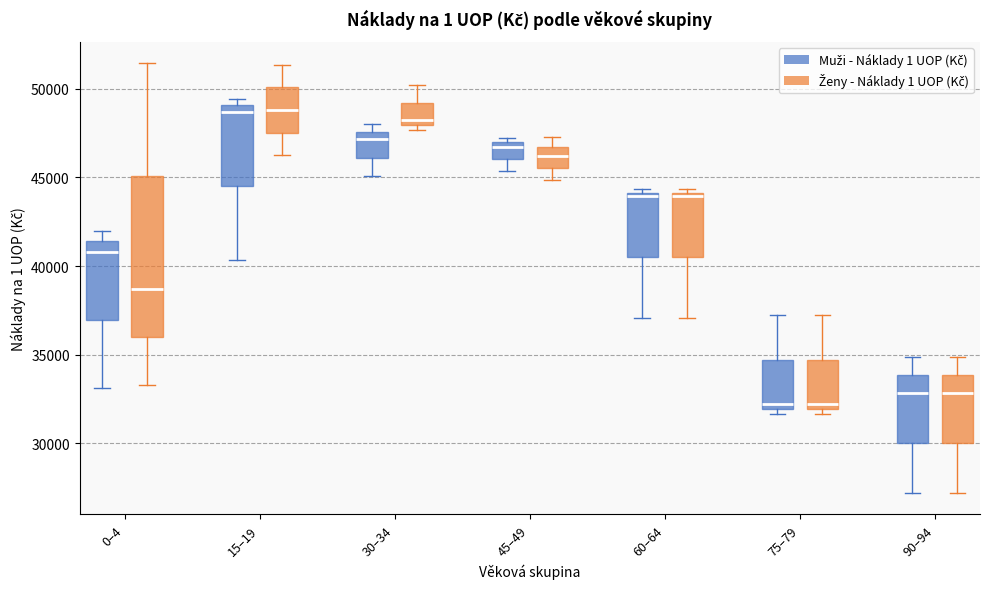

Reading left to right, read every box against the y-axis: the position of its median line, the range the box covers, and the ends of its whiskers. The values are not printed on the chart, so give them approximately, as read against the axis.

0–4 (Muži - Náklady 1 UOP (Kč)): median 41000, box 37000 to 41500, whiskers 33000 to 42000
0–4 (Ženy - Náklady 1 UOP (Kč)): median 38500, box 36000 to 45000, whiskers 33500 to 51500
15–19 (Muži - Náklady 1 UOP (Kč)): median 48500, box 44500 to 49000, whiskers 40500 to 49500
15–19 (Ženy - Náklady 1 UOP (Kč)): median 49000, box 47500 to 50000, whiskers 46000 to 51500
30–34 (Muži - Náklady 1 UOP (Kč)): median 47000, box 46000 to 47500, whiskers 45000 to 48000
30–34 (Ženy - Náklady 1 UOP (Kč)): median 48000 (just above the box's lower edge), box 48000 to 49000, whiskers 47500 to 50000
45–49 (Muži - Náklady 1 UOP (Kč)): median 46500, box 46000 to 47000, whiskers 45500 to 47000 (just above the box's upper edge)
45–49 (Ženy - Náklady 1 UOP (Kč)): median 46000, box 45500 to 46500, whiskers 45000 to 47500
60–64 (Muži - Náklady 1 UOP (Kč)): median 44000 (just below the box's upper edge), box 40500 to 44000, whiskers 37000 to 44500
60–64 (Ženy - Náklady 1 UOP (Kč)): median 44000 (just below the box's upper edge), box 40500 to 44000, whiskers 37000 to 44500
75–79 (Muži - Náklady 1 UOP (Kč)): median 32000 (just above the box's lower edge), box 32000 to 34500, whiskers 31500 to 37000
75–79 (Ženy - Náklady 1 UOP (Kč)): median 32000 (just above the box's lower edge), box 32000 to 34500, whiskers 31500 to 37000
90–94 (Muži - Náklady 1 UOP (Kč)): median 33000, box 30000 to 34000, whiskers 27000 to 35000
90–94 (Ženy - Náklady 1 UOP (Kč)): median 33000, box 30000 to 34000, whiskers 27000 to 35000